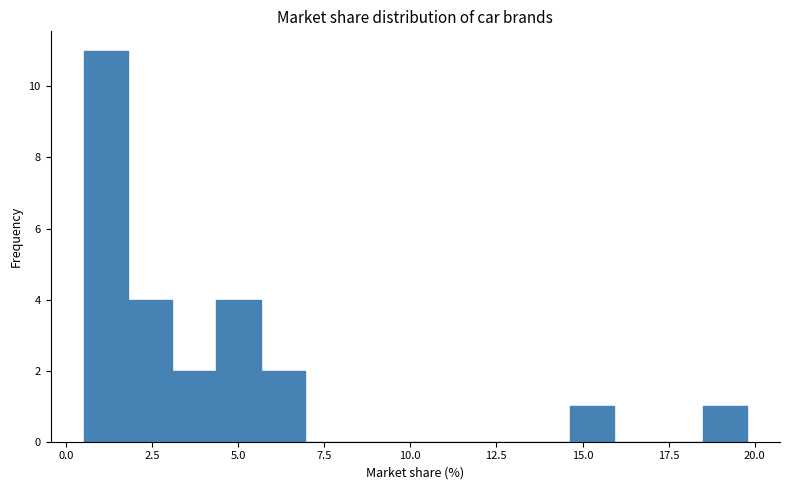

Read against the x-axis, roughly where is the centre of the tallest bar?

1.0